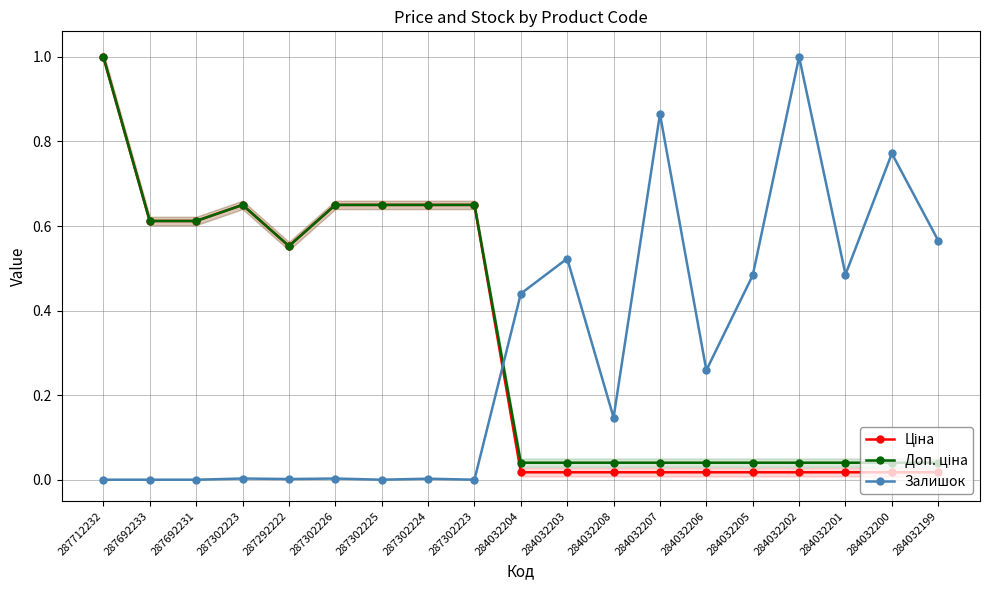

How many interior local valleys does the Доп. ціна series have?

1